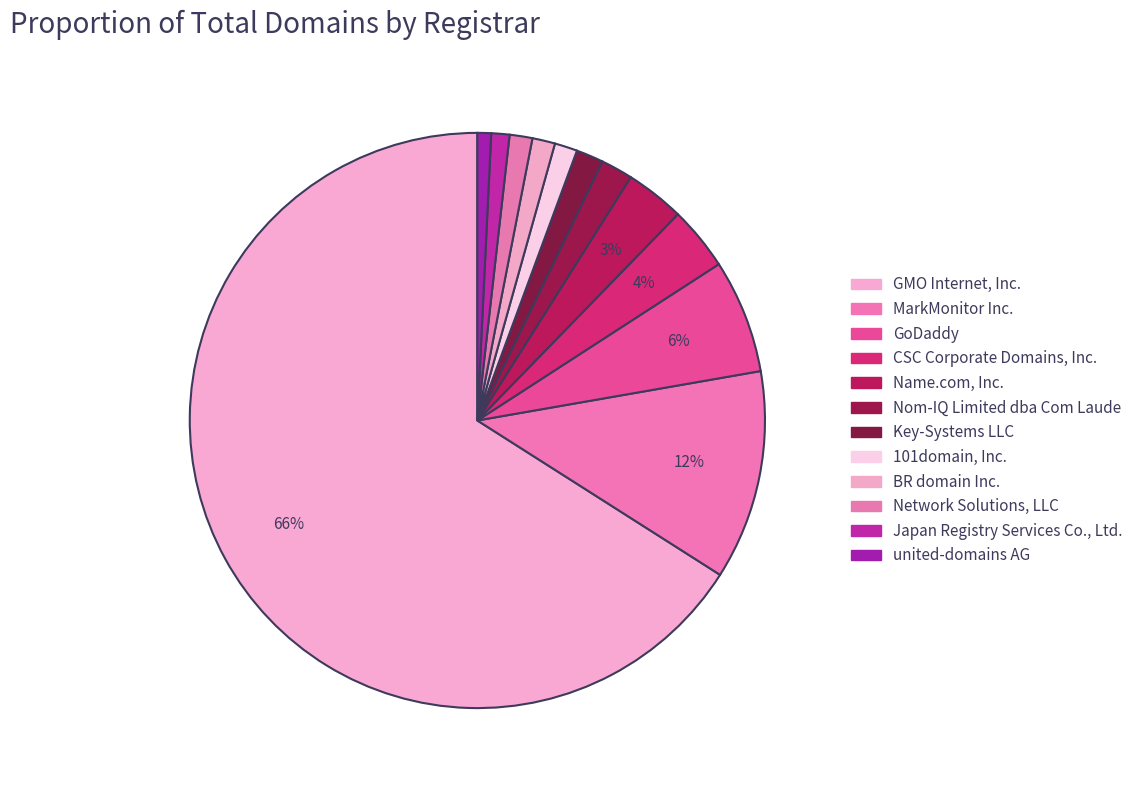

Combined, do 101domain, Inc. and BR domain Inc. account for over 50%?

No